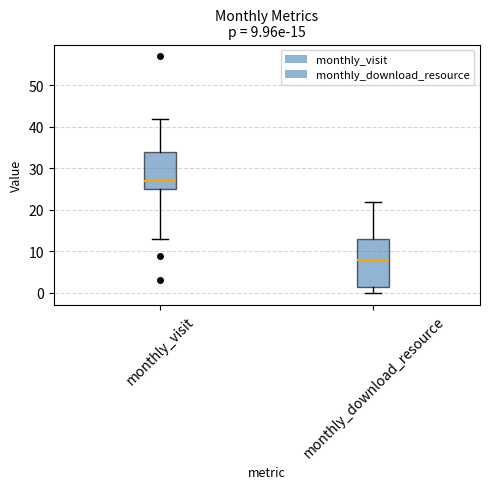

Which box has the highest median line?

monthly_visit